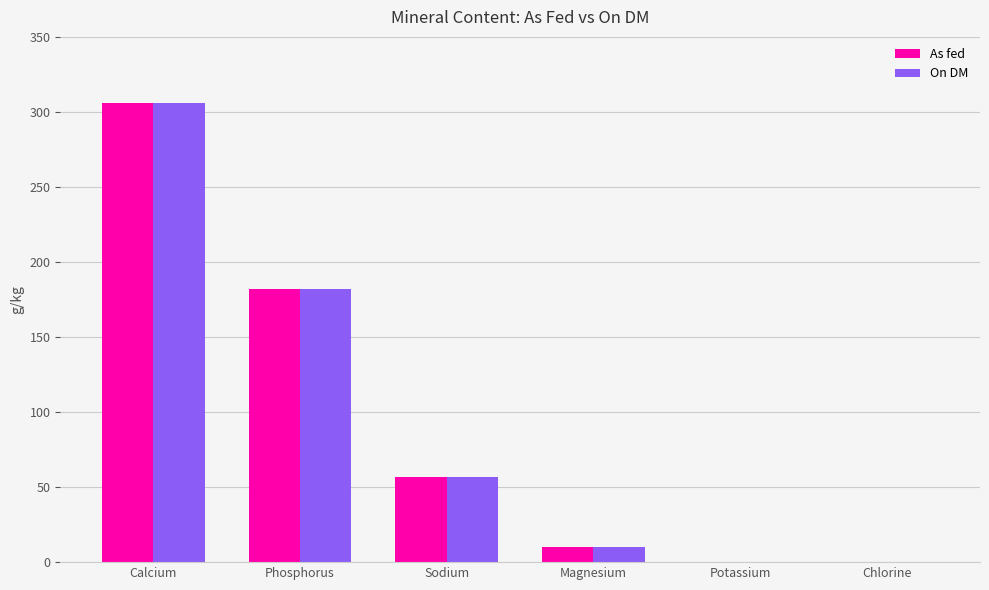

Which series changed the most between Sodium and Chlorine?

On DM